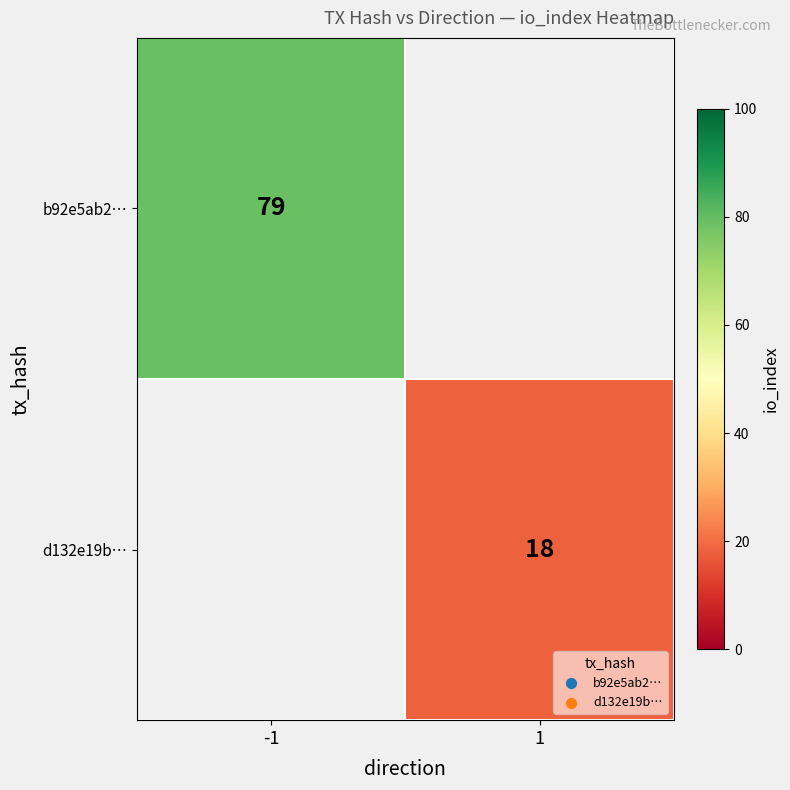

Which has a higher value, 1 or -1?

-1